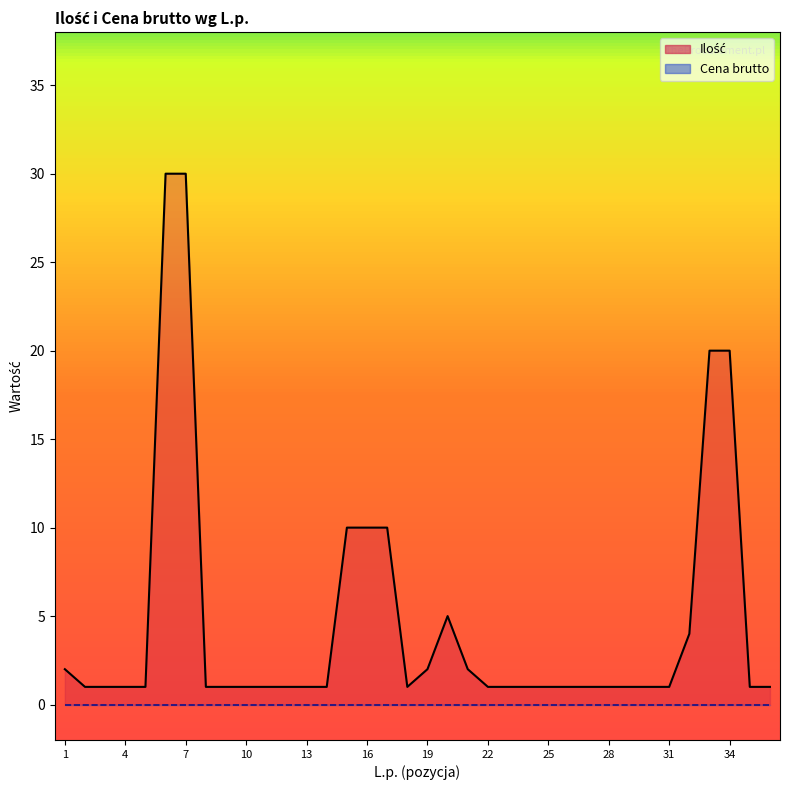

Reading left to right, what are all the values shown in this chart?

1=2	2=1	3=1	4=1	5=1	6=30	7=30	8=1	9=1	10=1	11=1	12=1	13=1	14=1	15=10	16=10	17=10	18=1	19=2	20=5	21=2	22=1	23=1	24=1	25=1	26=1	27=1	28=1	29=1	30=1	31=1	32=4	33=20	34=20	35=1	36=1